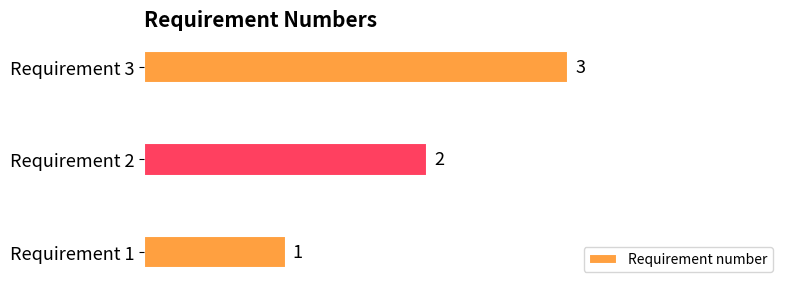

Count the number of data series in this chart.

1